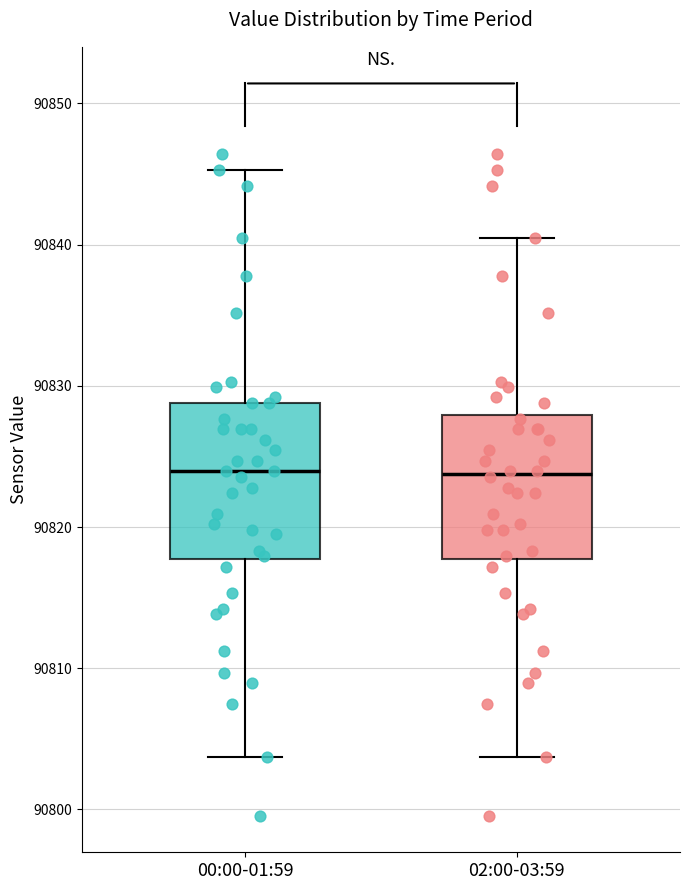

Reading left to right, read every box against the y-axis: the position of its median line, the range the box covers, and the ends of its whiskers. The values are not printed on the chart, so give them approximately, as read against the axis.

00:00-01:59: median 90824, box 90818 to 90829, whiskers 90804 to 90845
02:00-03:59: median 90824, box 90818 to 90828, whiskers 90804 to 90840